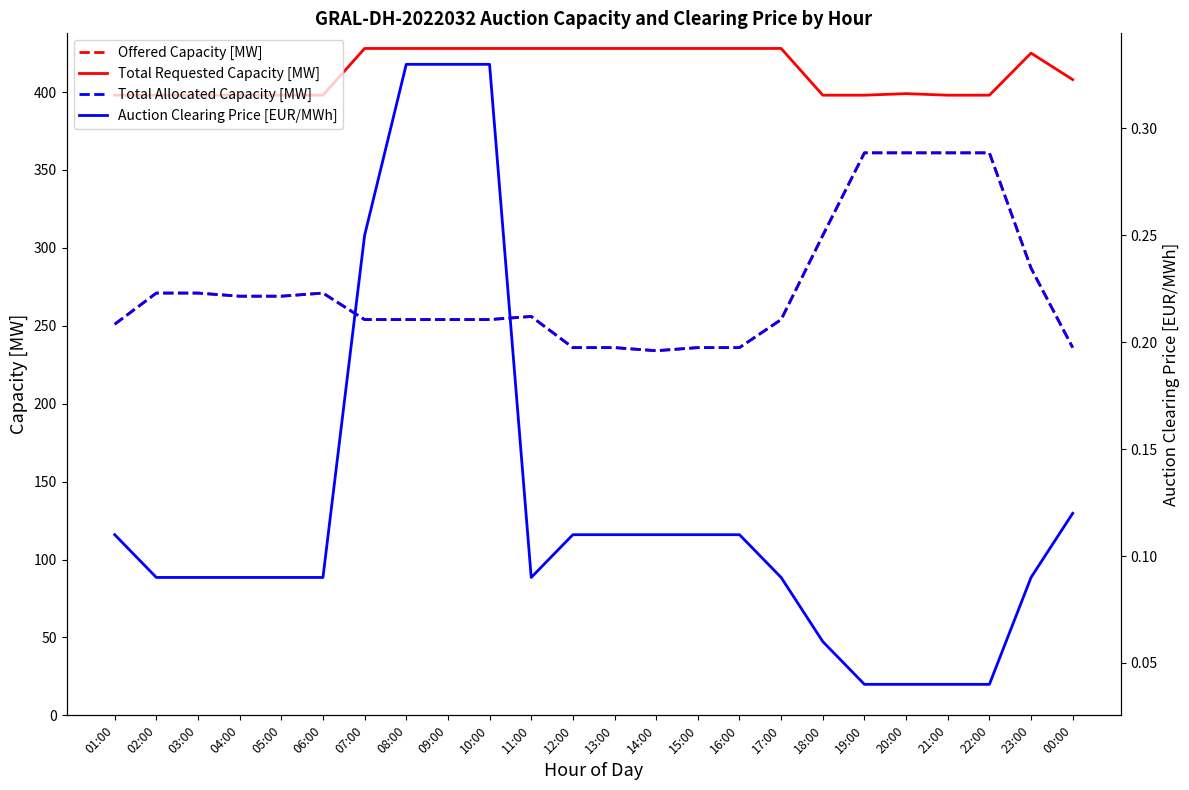

In Total Allocated Capacity [MW], how many points are higher than both neighbors (excluding endpoints)?

2